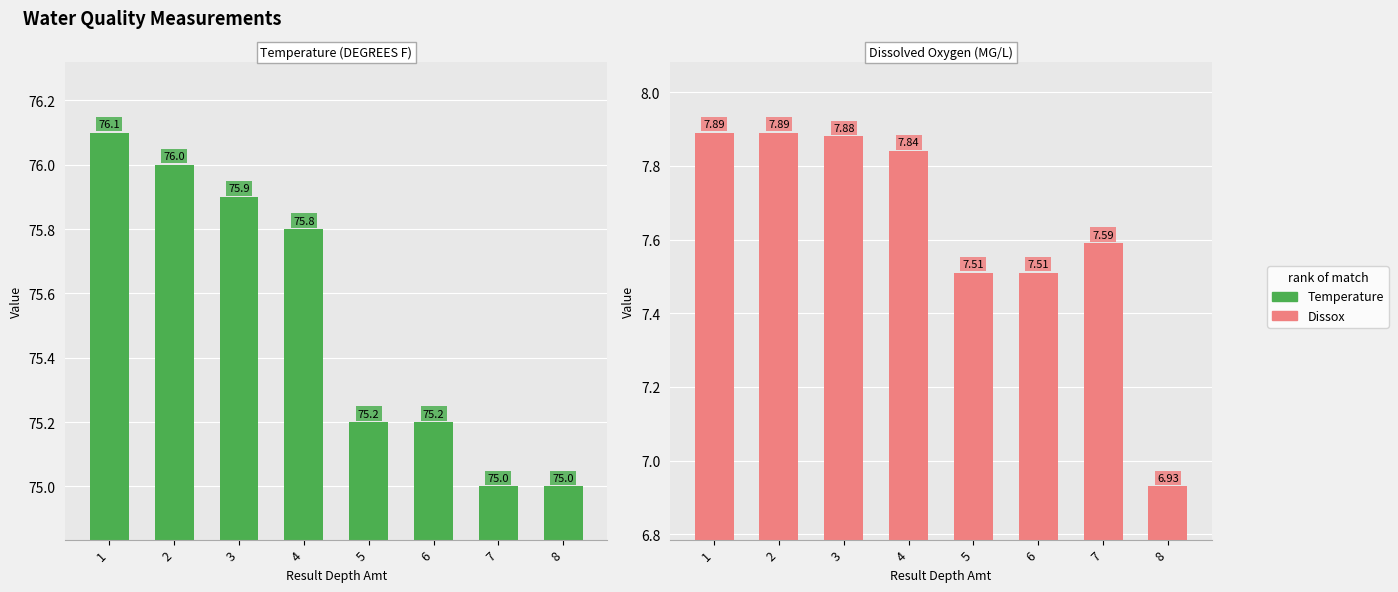

Which series has the largest range (max minus min)?

Temperature